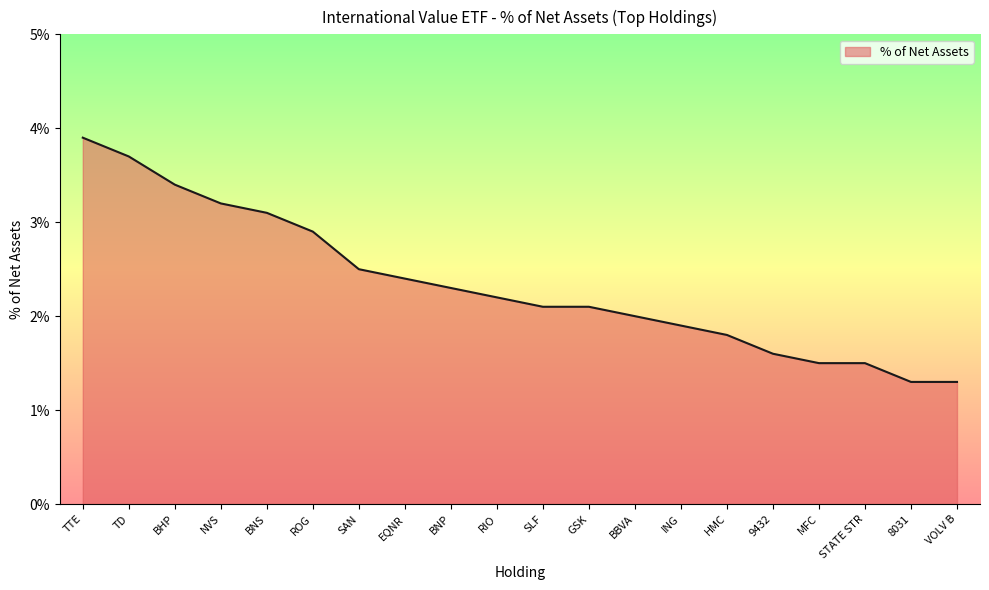

Between EQNR and HMC, which is larger?

EQNR